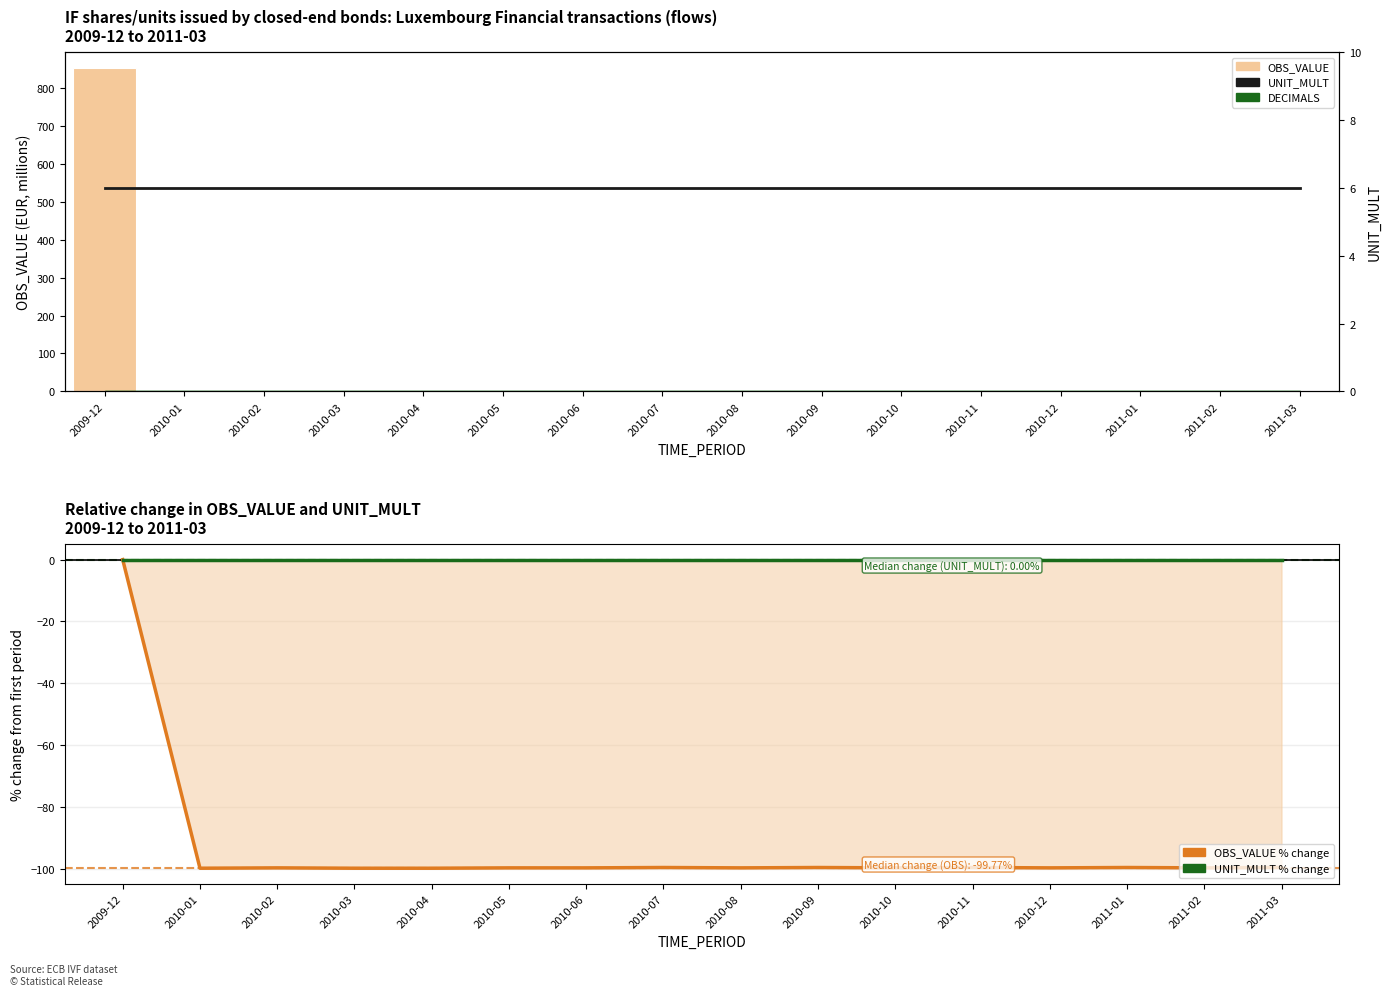

What is the greatest value displayed?

852.0